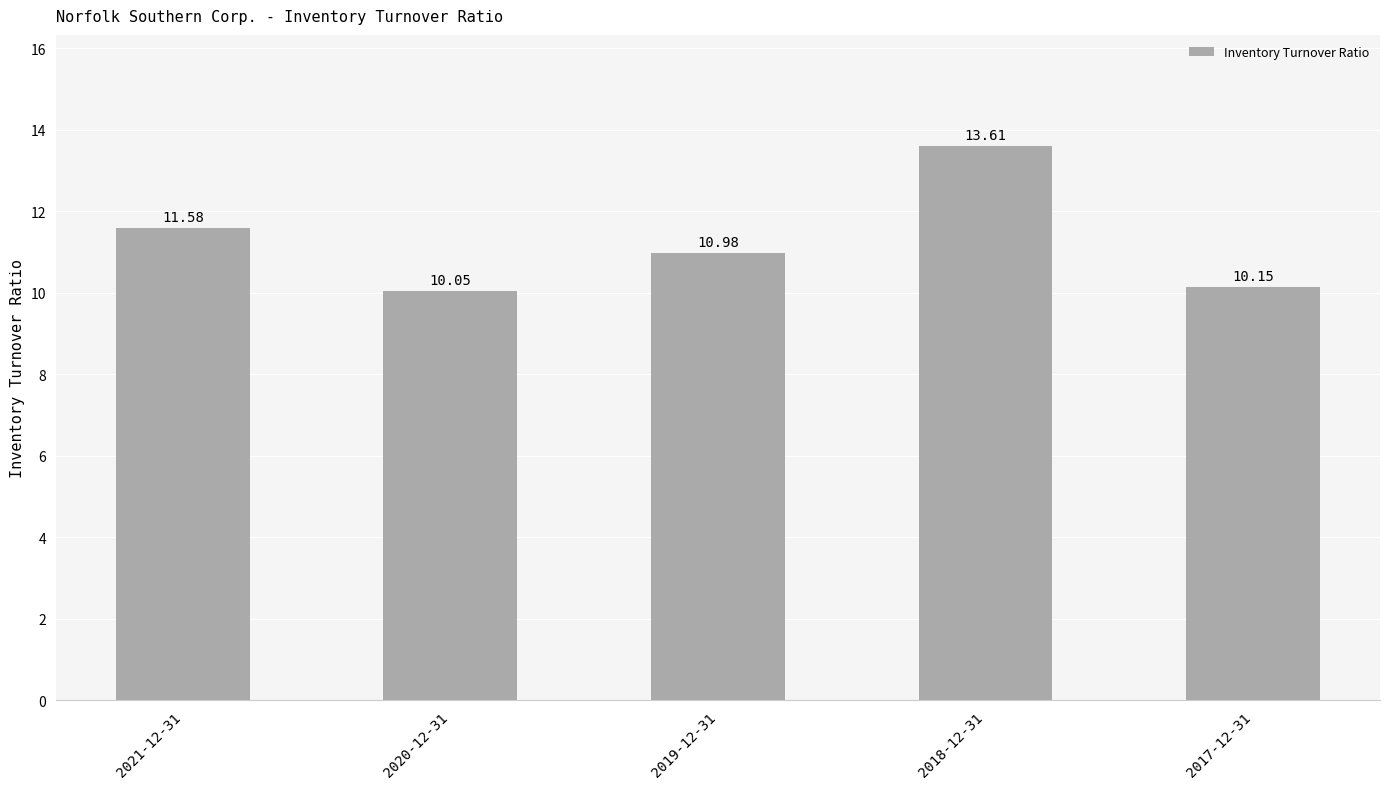

What is the difference between the values at 2017-12-31 and 2020-12-31?

0.1